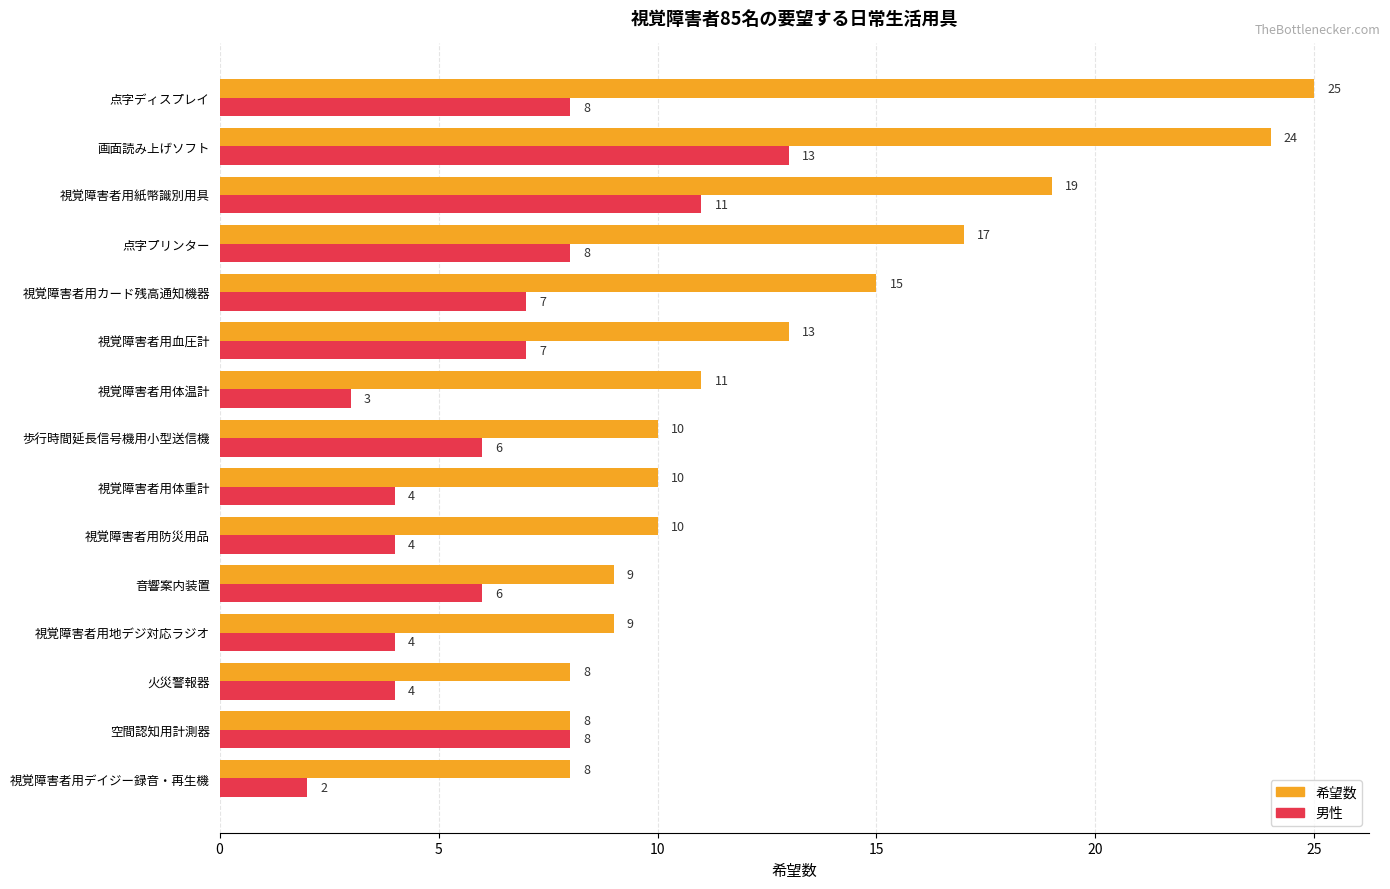

What are all the series names shown in the legend?

希望数, 男性